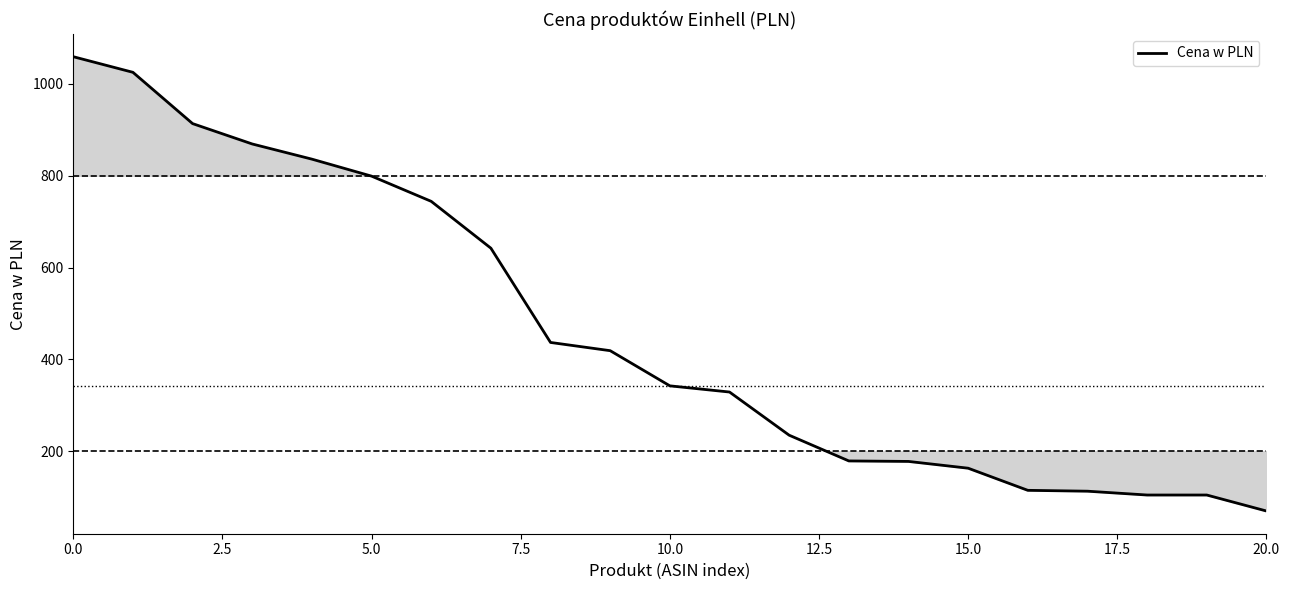

What is the maximum value shown in the chart?

1059.0